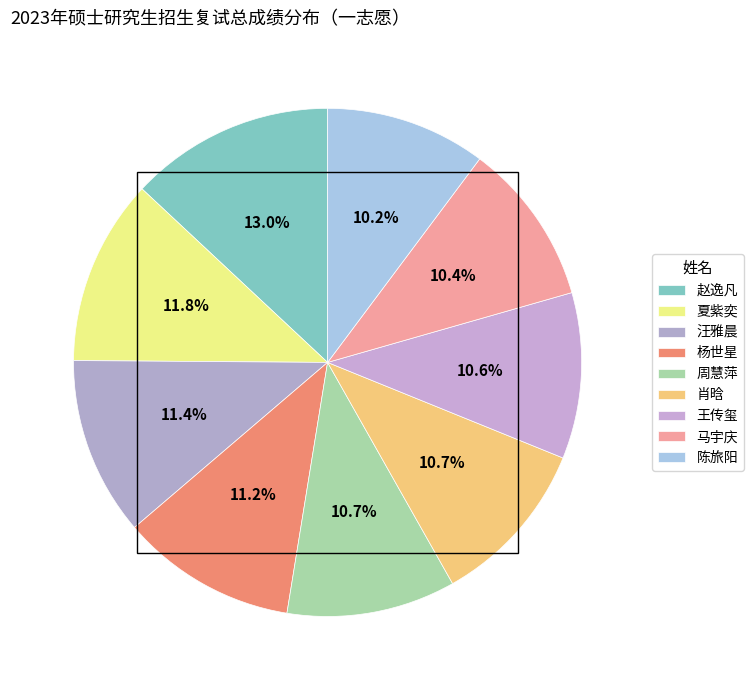

To the nearest percent, what is the combined percentage of 肖晗 and 陈旅阳?

21%